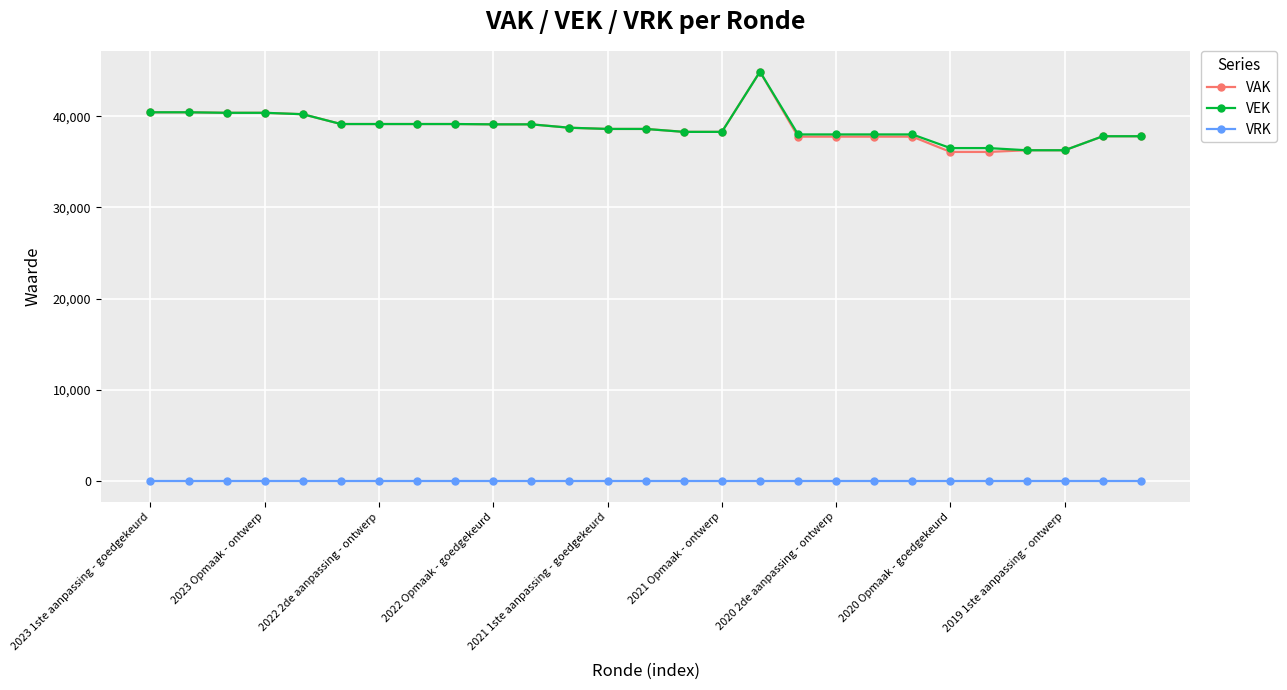

True or false: VEK and VRK cross at least once.

False